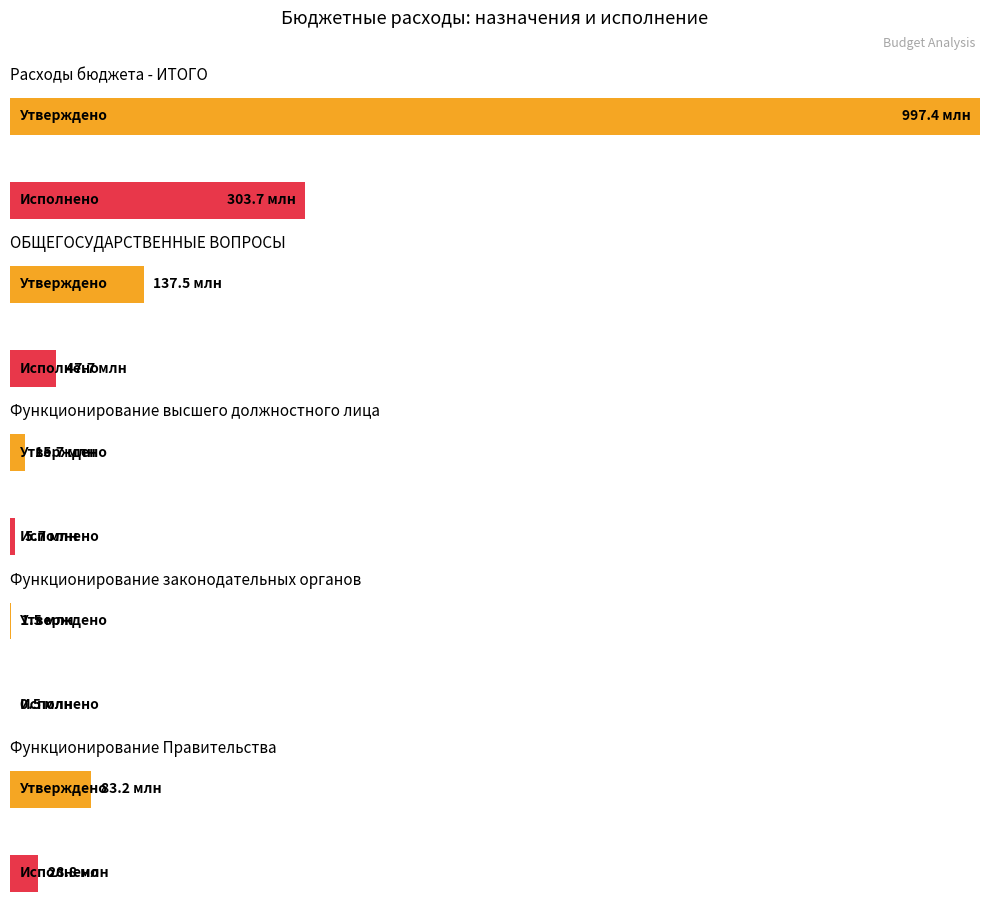

Are the bars grouped side by side (vs. stacked)?

Yes